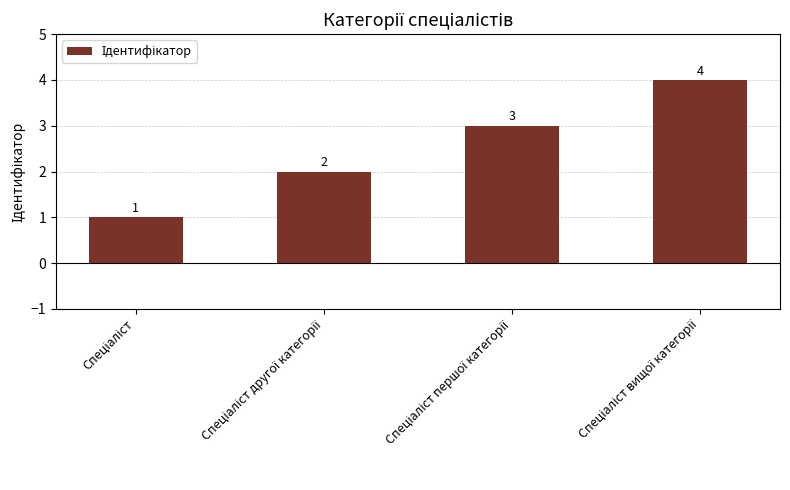

What is the greatest value displayed?

4